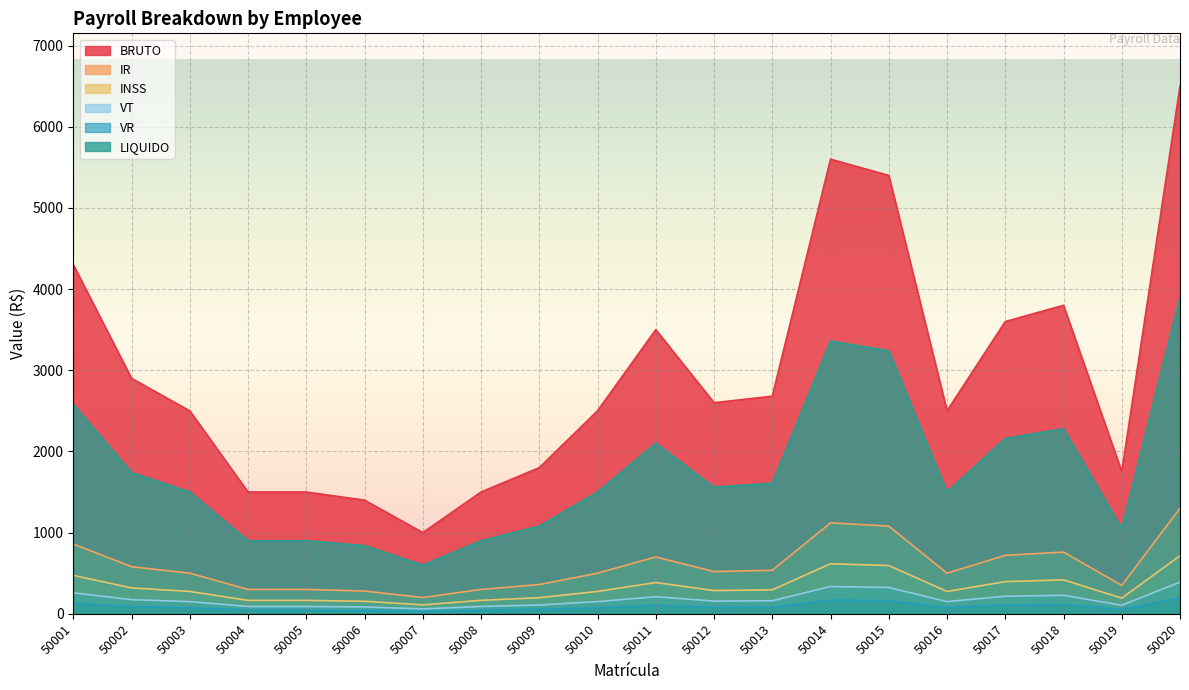

At which label does VT reach its minimum?

50007